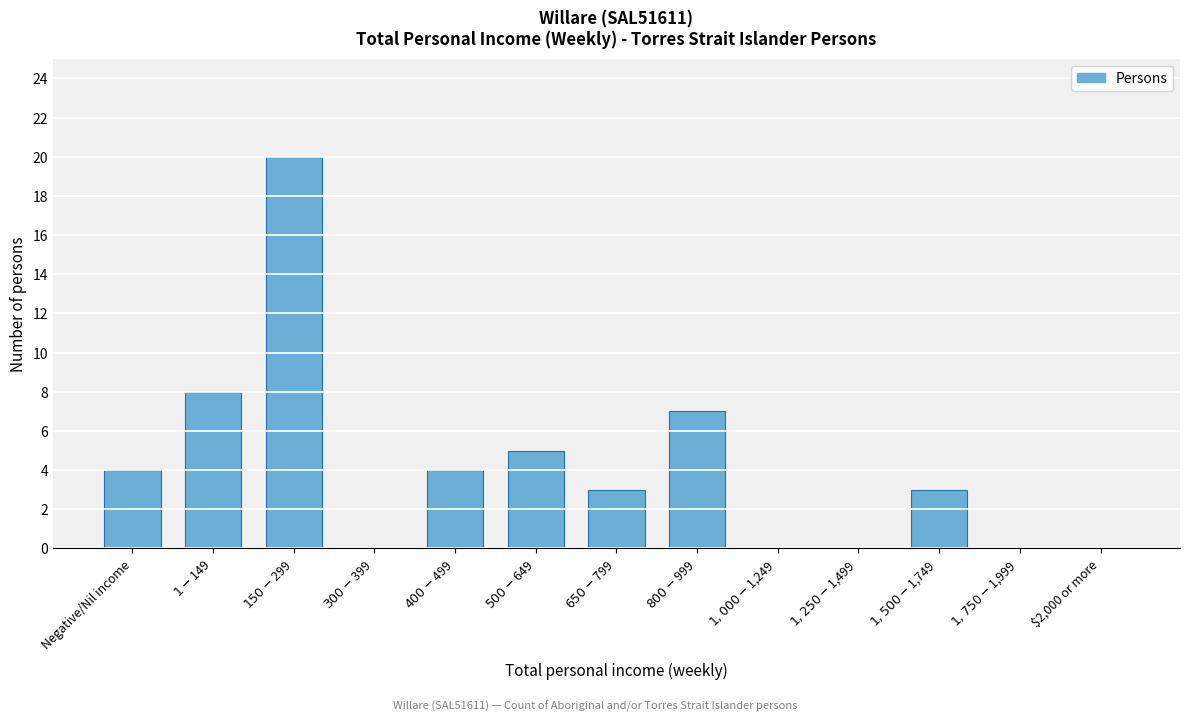

What is the maximum value shown in the chart?

20